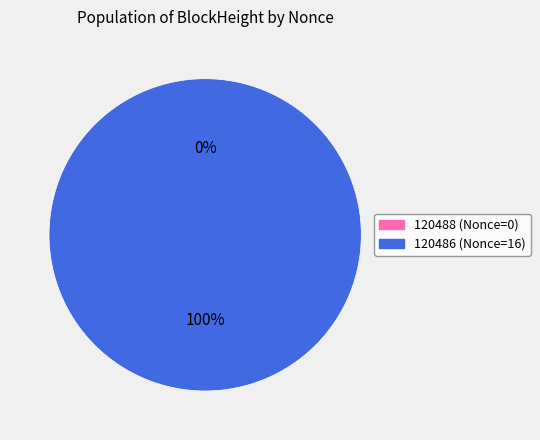

How many slices are in this pie chart?

2